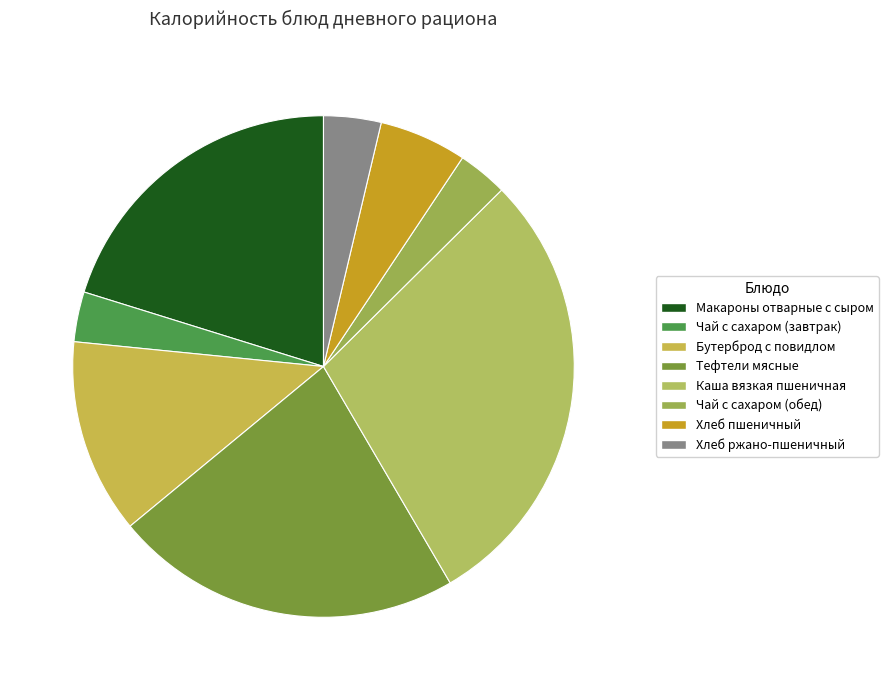

Does any single category account for the majority?

No